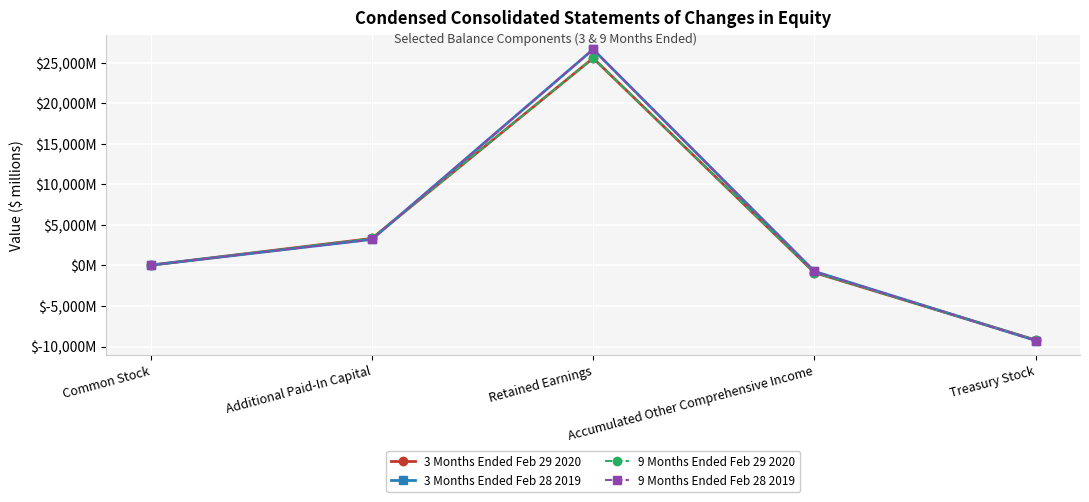

Does the chart have visible grid lines?

Yes